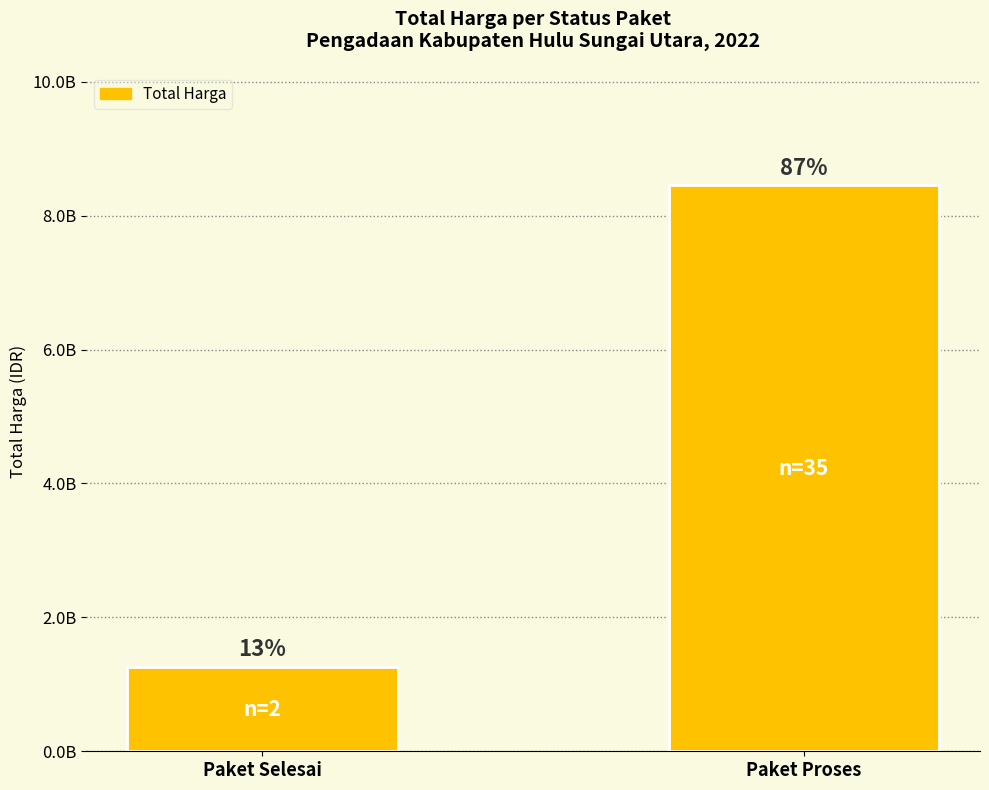

What position from the left is Paket Proses?

2